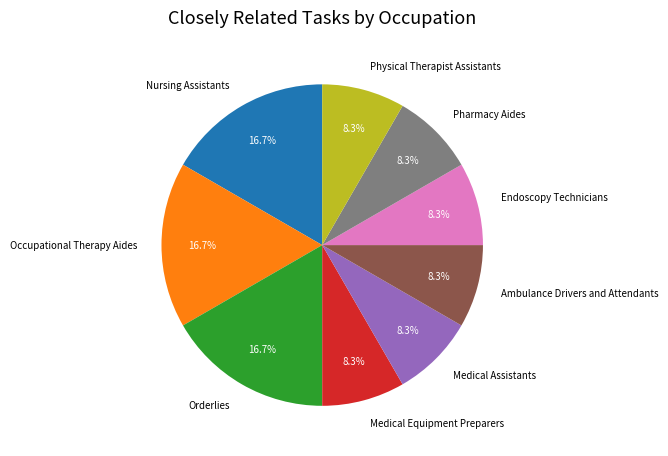

To the nearest percent, what portion does Ambulance Drivers and Attendants represent?

8%